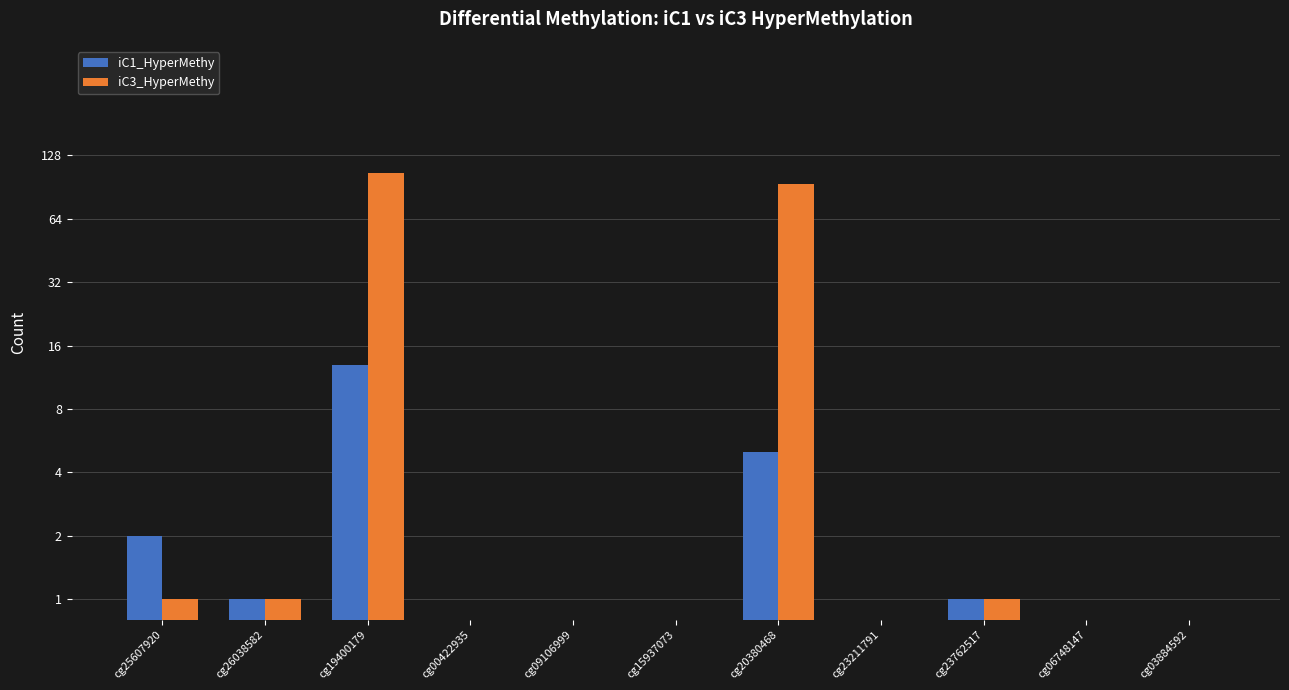

The value of iC1_HyperMethy at cg23211791 is -8. True or false?

False